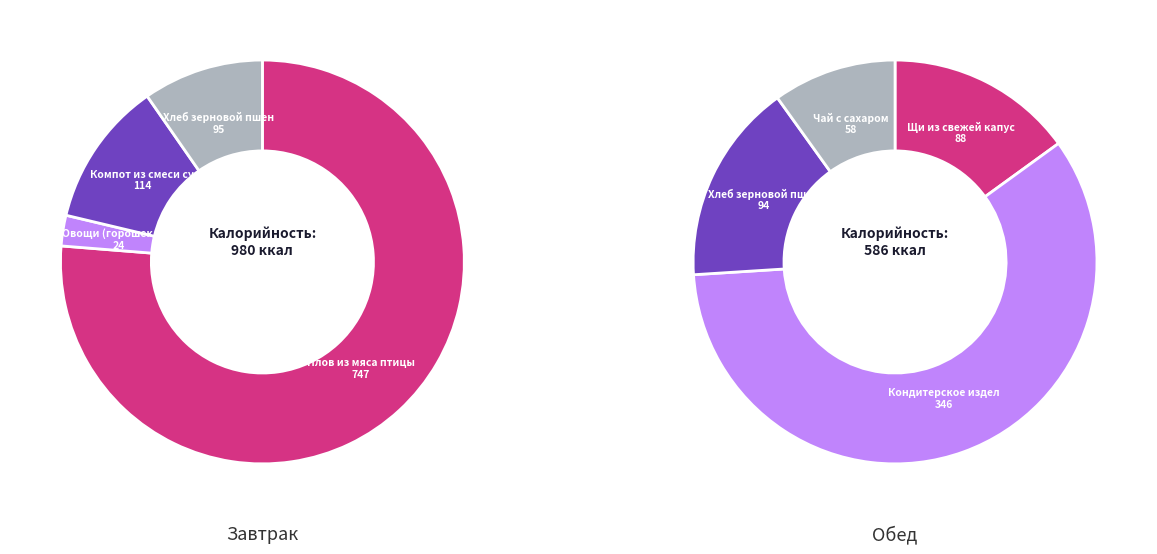

Which series has the widest spread of values?

Завтрак